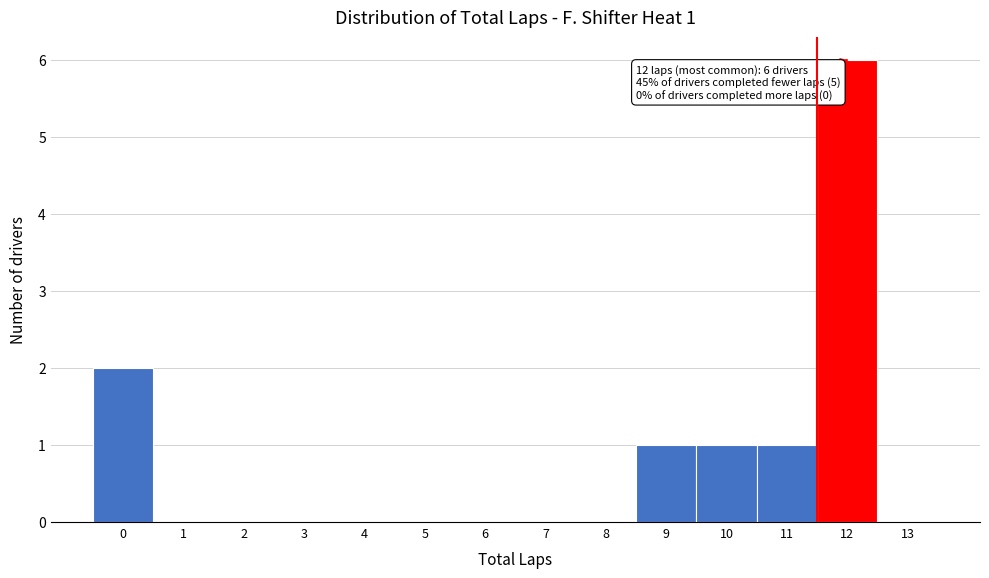

Which range on the x-axis has the tallest bar?

11.5 to 12.5